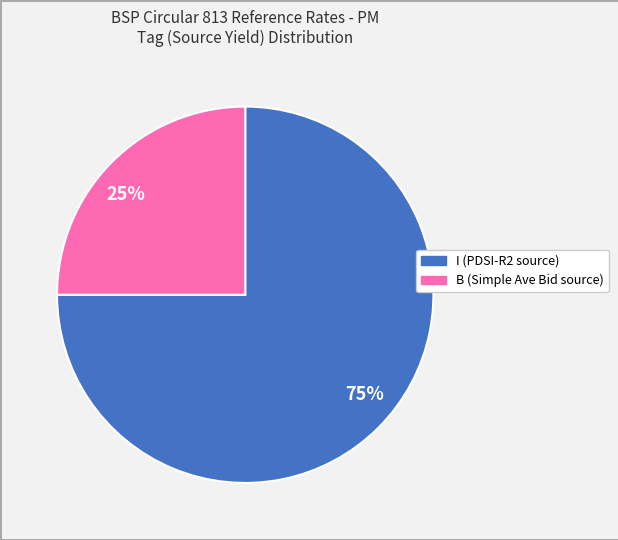

Rank the categories by value from lowest to highest.

25%, 75%